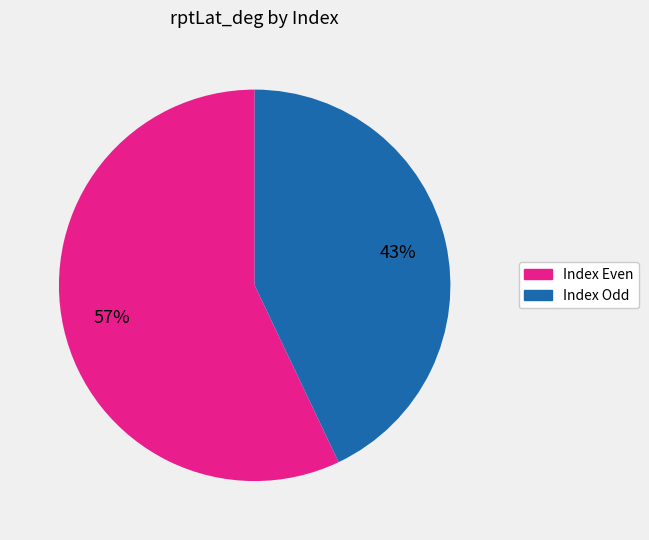

To the nearest percent, what is the difference between the largest and smallest slice percentages?

14%